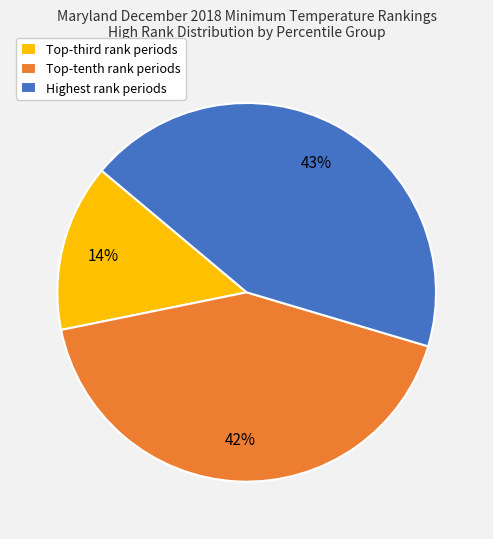

To the nearest percent, what is the difference between the largest and smallest slice percentages?

29%